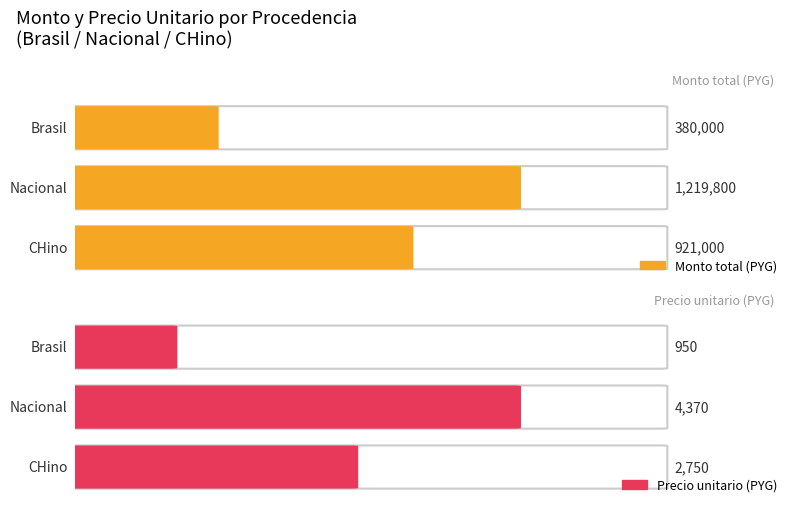

Rank the series by their maximum value, from lowest to highest.

precio_unitario, monto